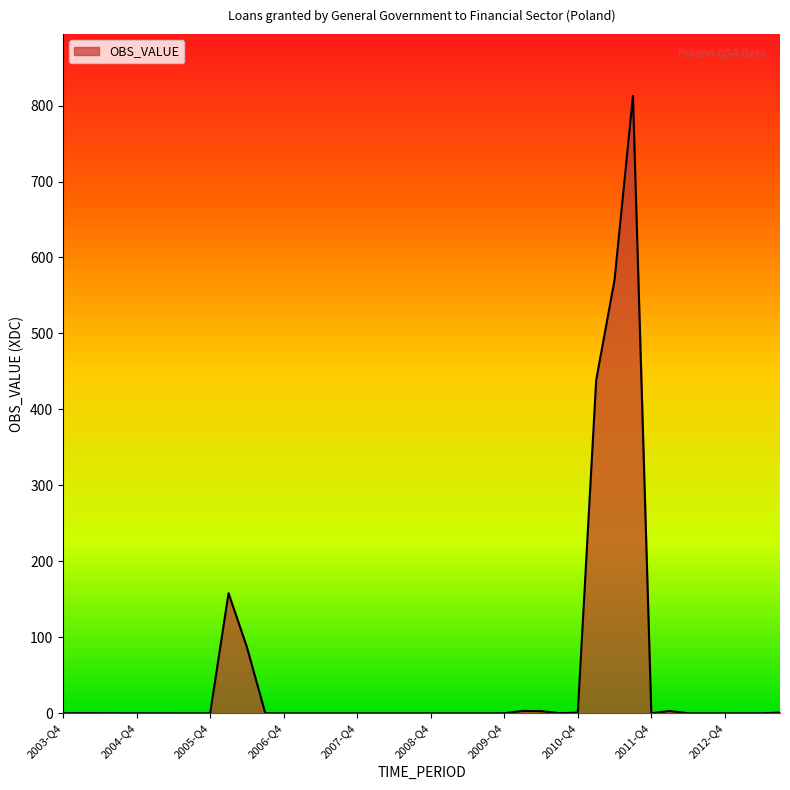

What is the difference between the maximum and minimum values?

812.7